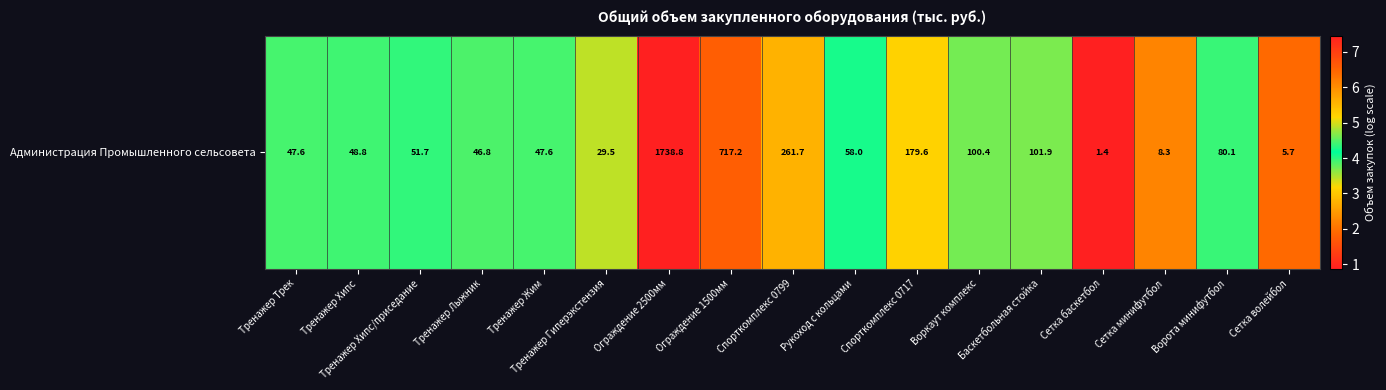

What is the average value?

4.1